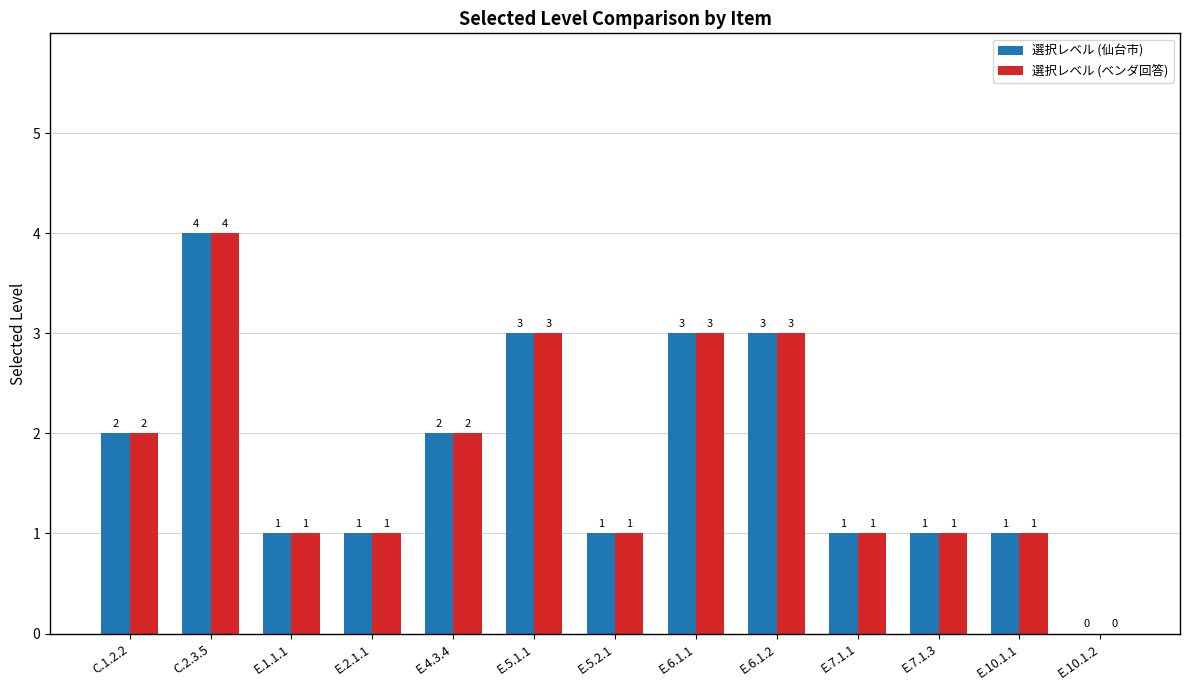

Are the bars horizontal?

No